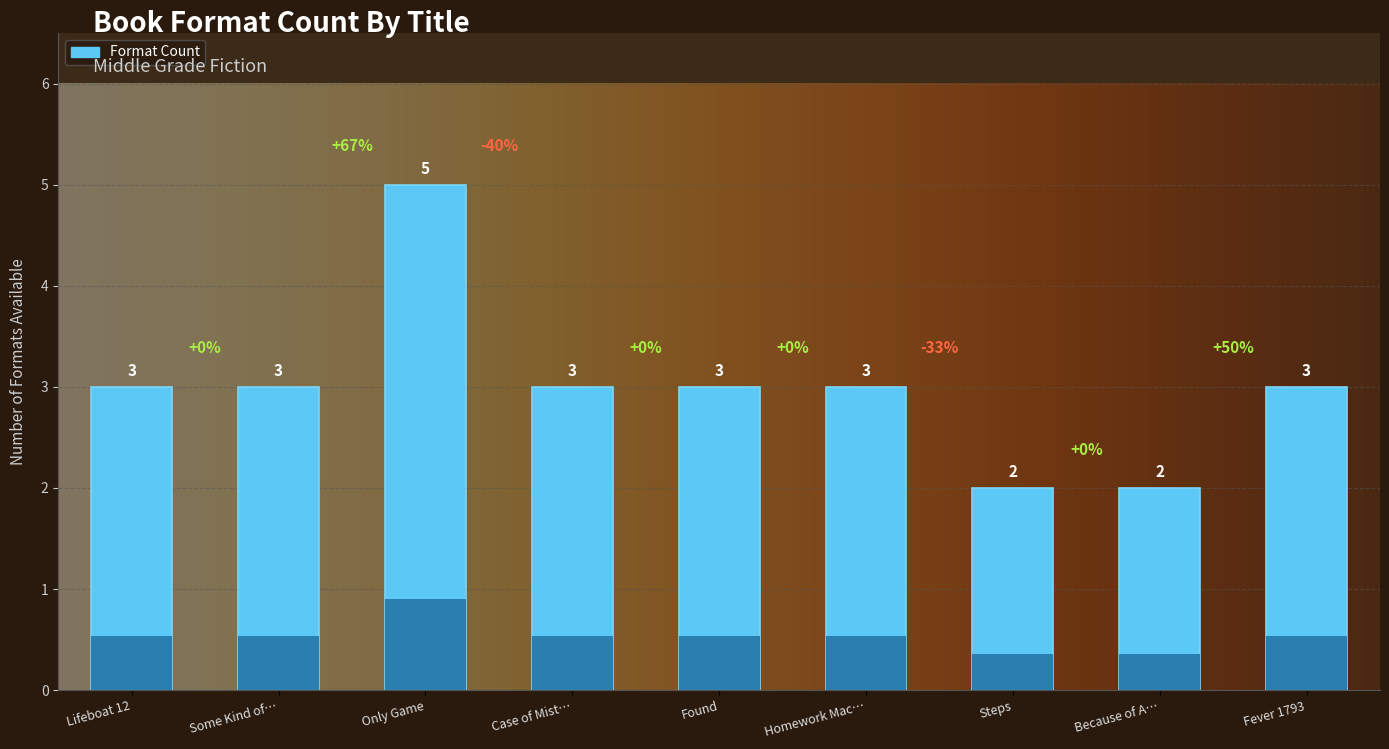

What is the ratio of the value at Some Kind of… to the value at Homework Mac…?

1.0